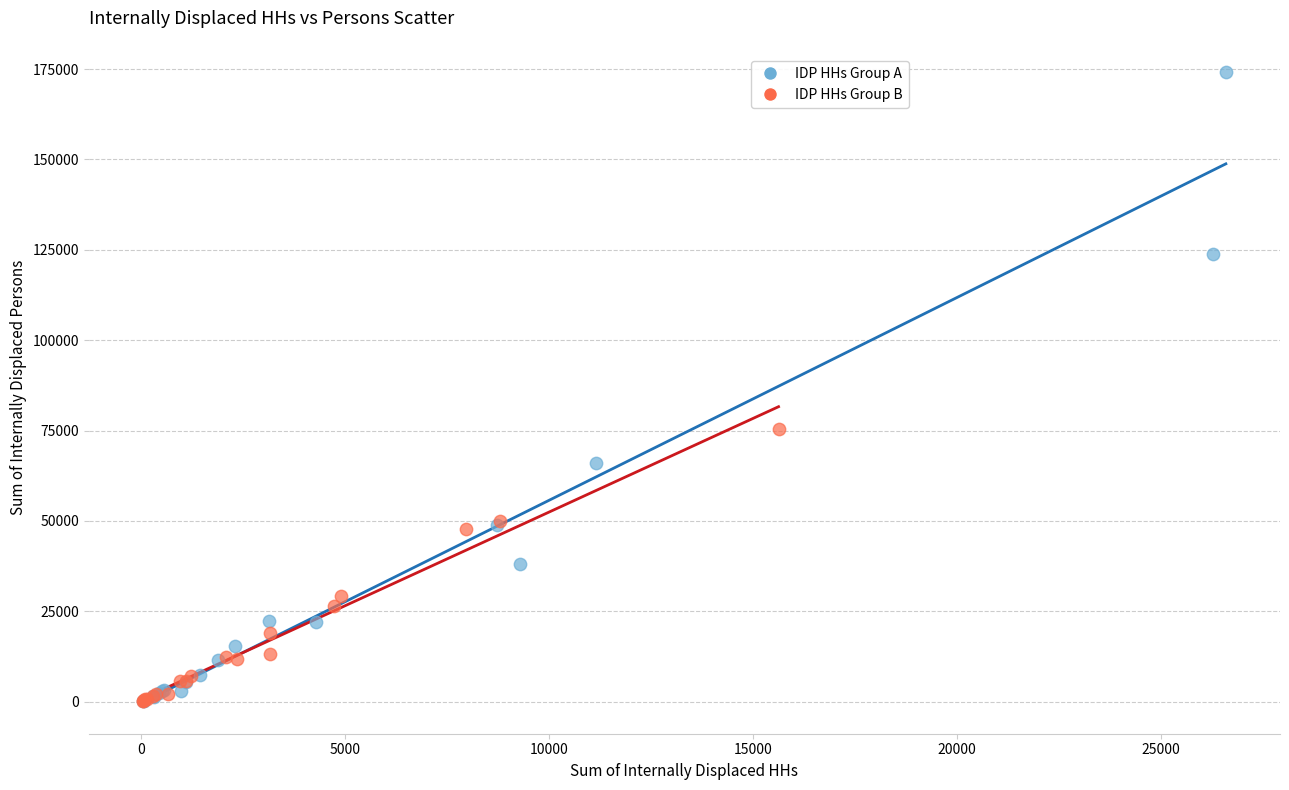

Which series has the largest Y range (max minus min)?

IDP HHs Group A